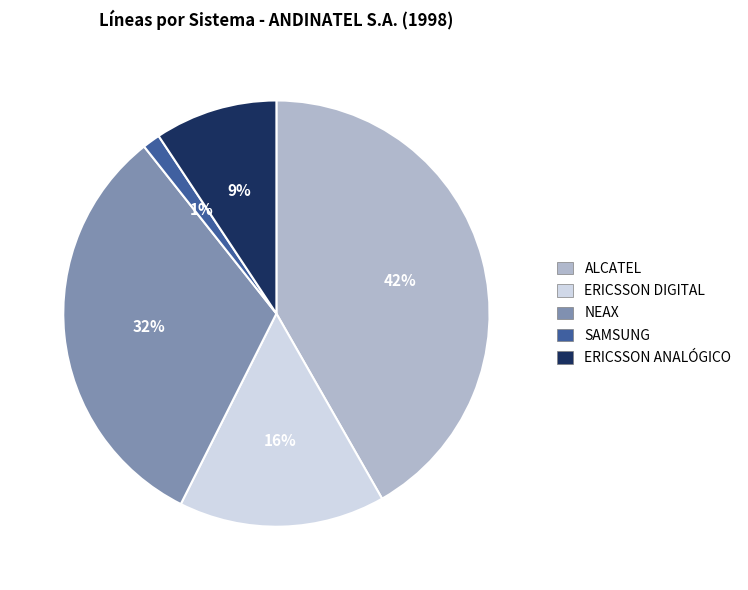

Count the number of slices in the pie.

5